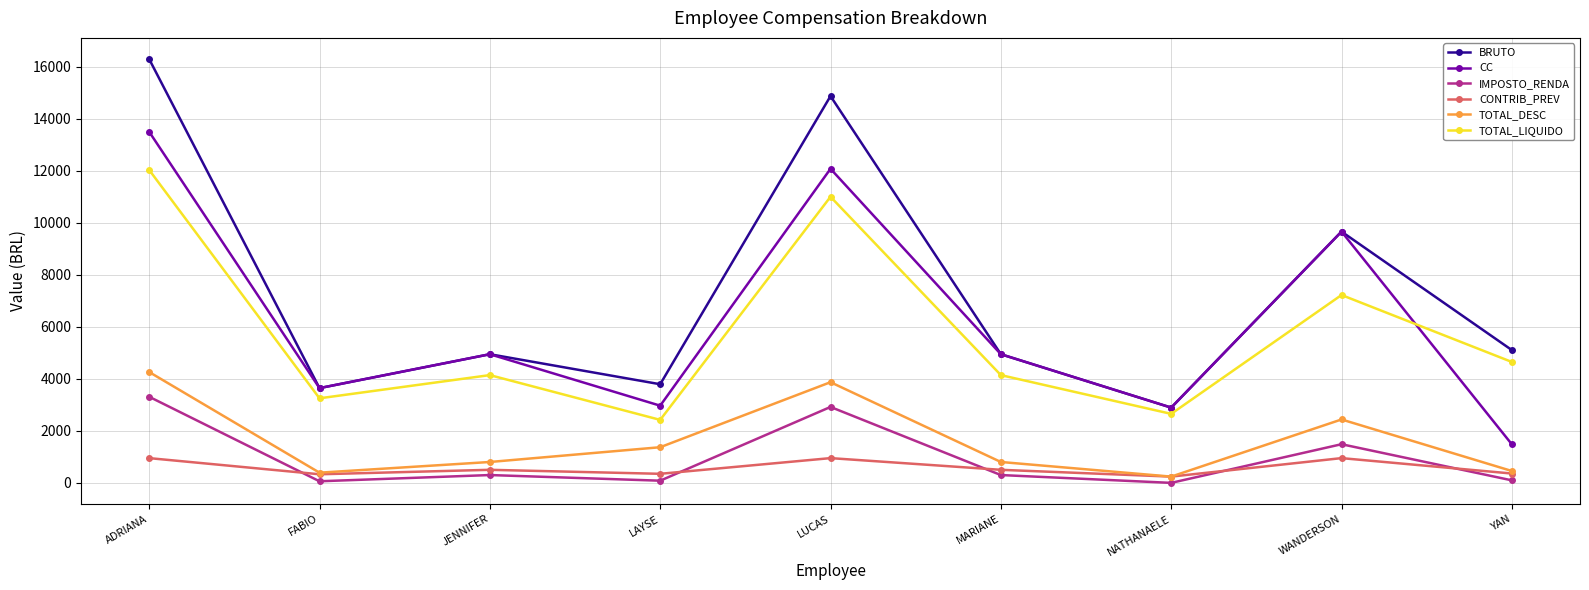

The value of TOTAL_LIQUIDO at LAYSE is 3729.7. True or false?

False